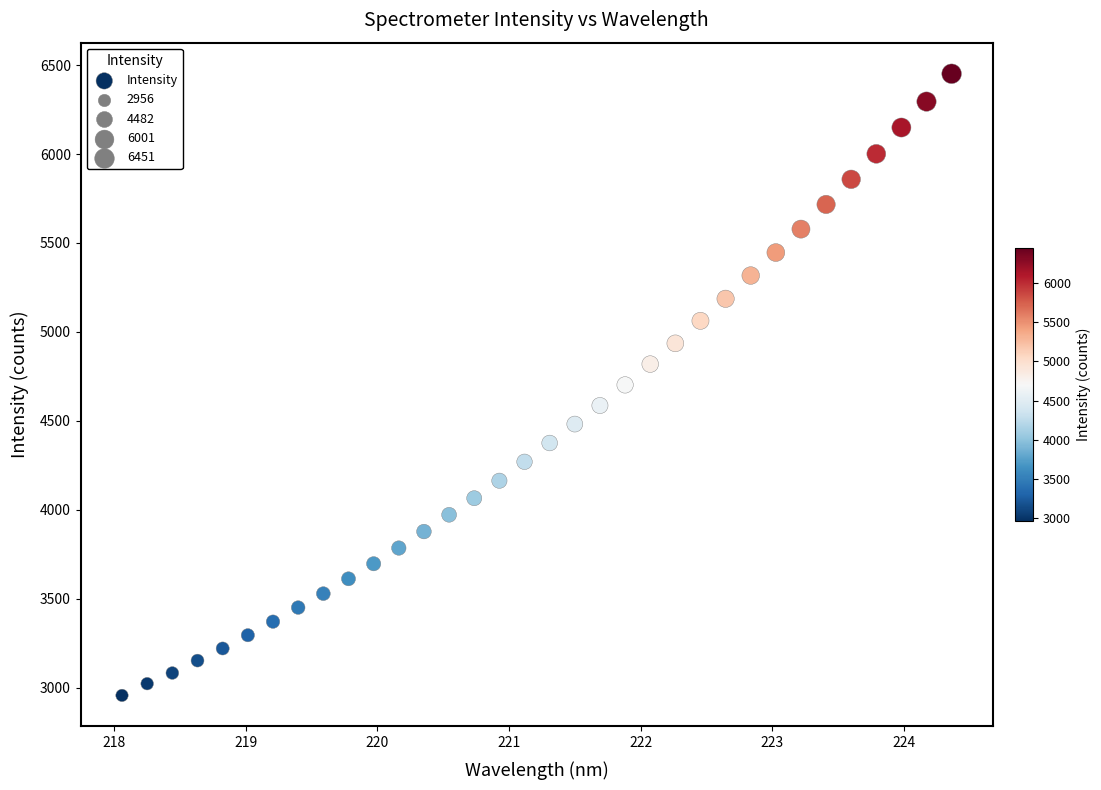

What is the range of Y values (max minus min)?

3494.9